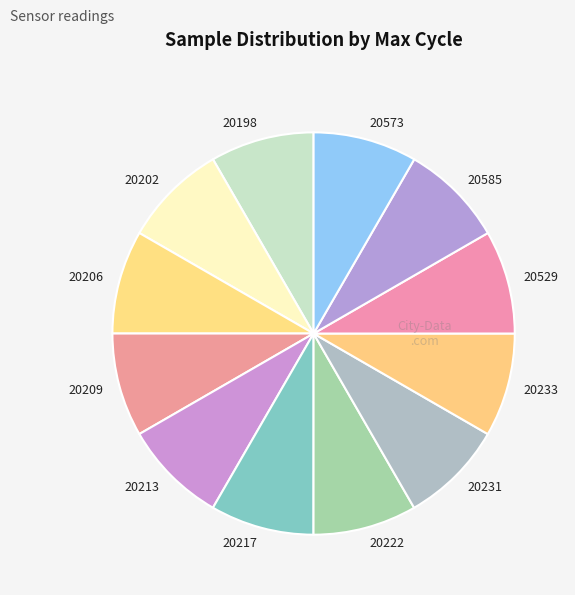

Combined, do 20529 and 20206 account for over 50%?

No